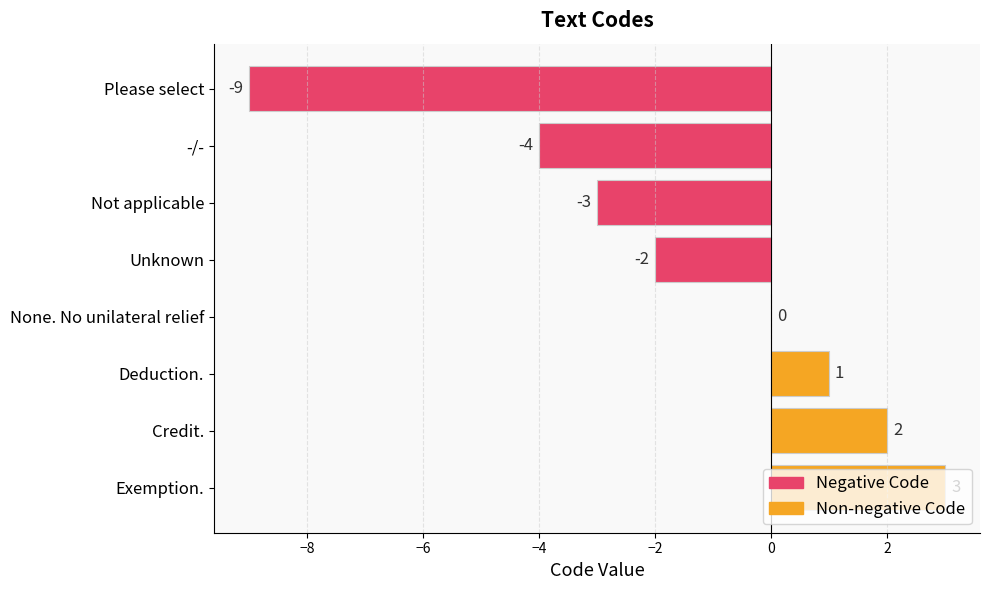

Is it true that the value at Exemption. is 3?

True